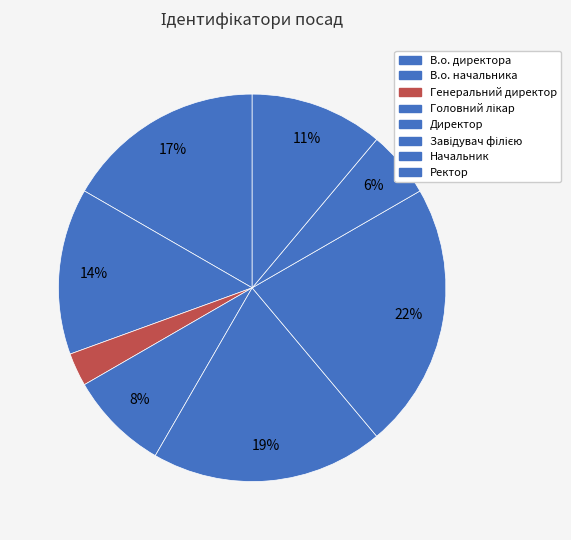

Which category has the smallest portion of the pie?

Генеральний директор